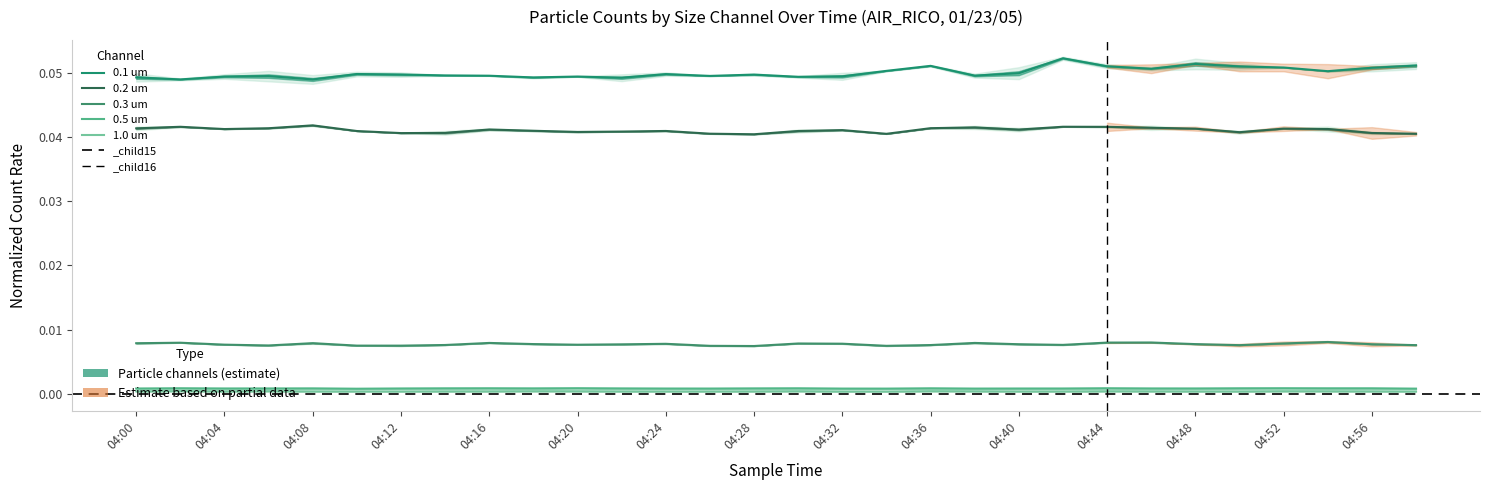

Count the number of categories in the chart.

30